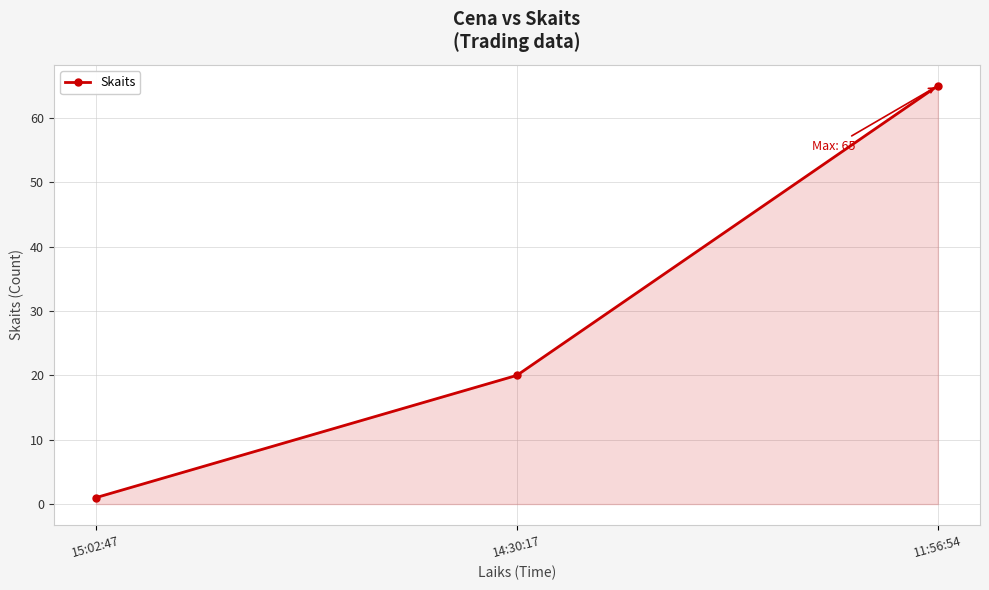

What position from the left is 11:56:54?

3